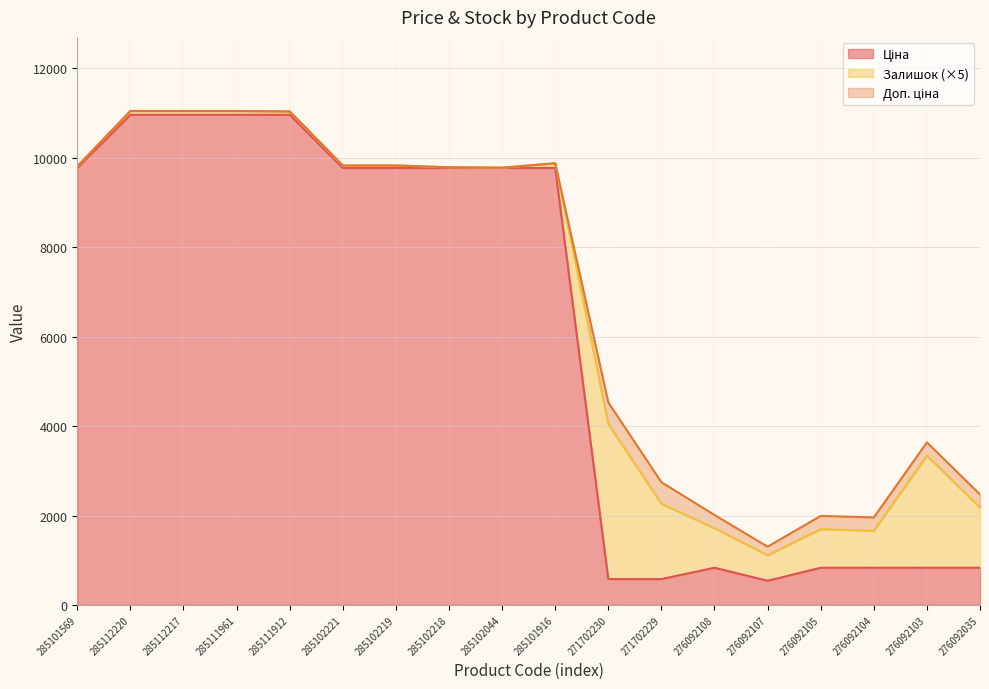

What position from the left is 285102221?

6